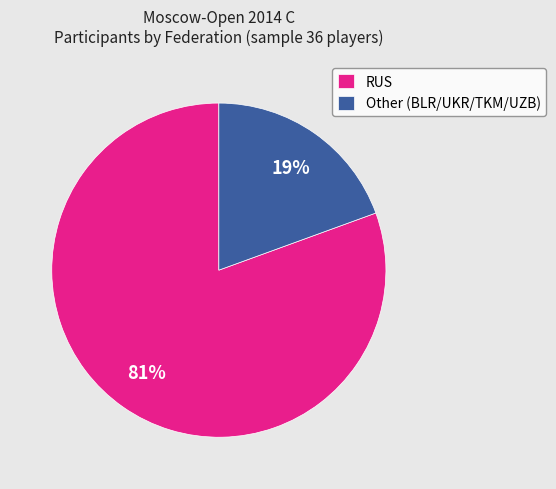

To the nearest percent, what is the average slice percentage?

50%